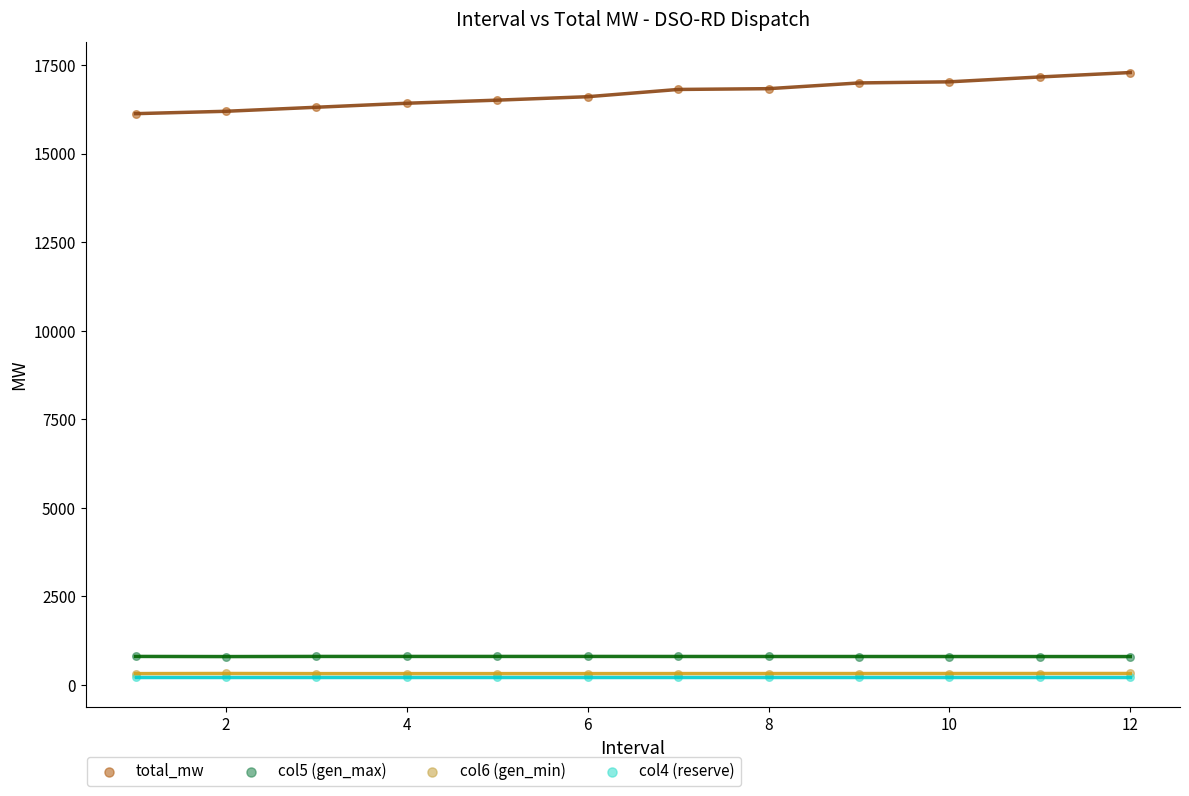

What are all the series names shown in the legend?

total_mw, col5 (gen_max), col6 (gen_min), col4 (reserve)